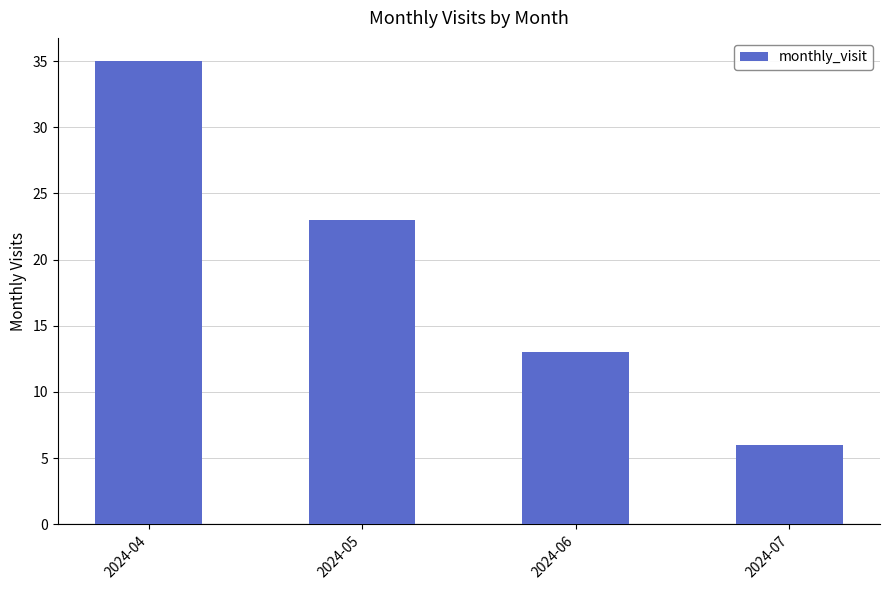

Read the value at 2024-05, to the nearest 10.

20